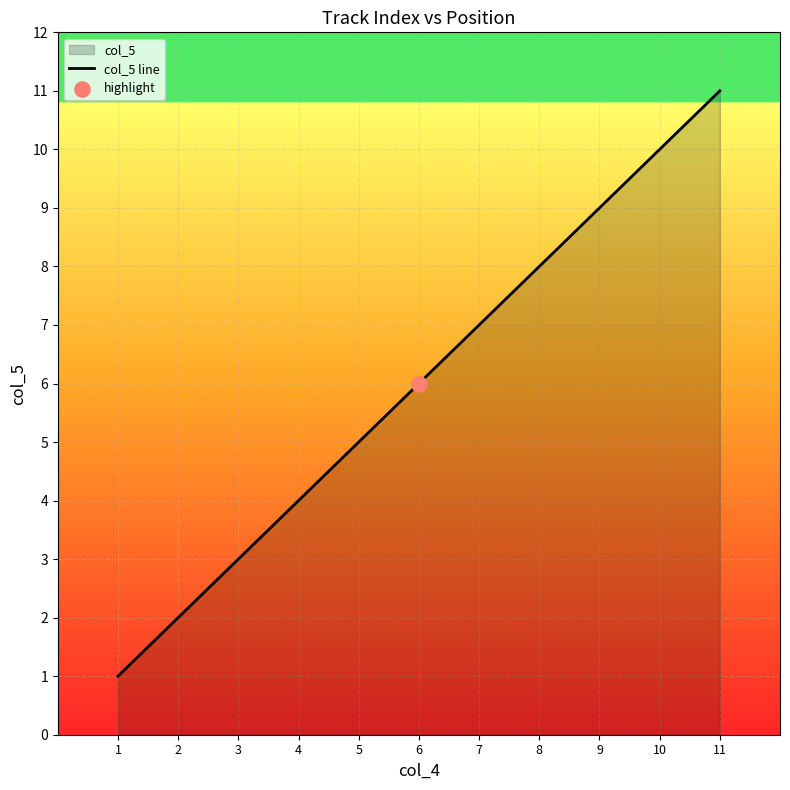

What is the change in value from 4 to 5?

+1